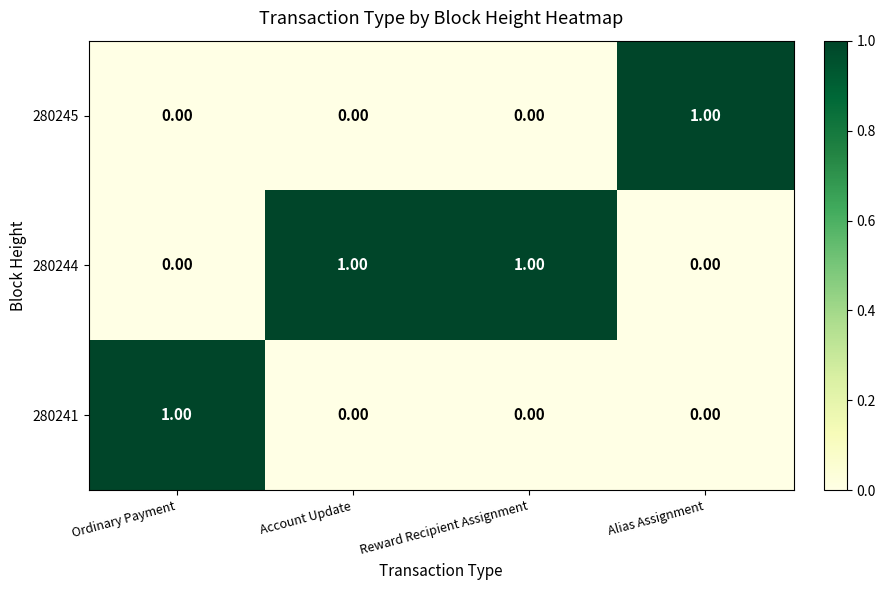

At how many categories does at least one series exceed 0?

4